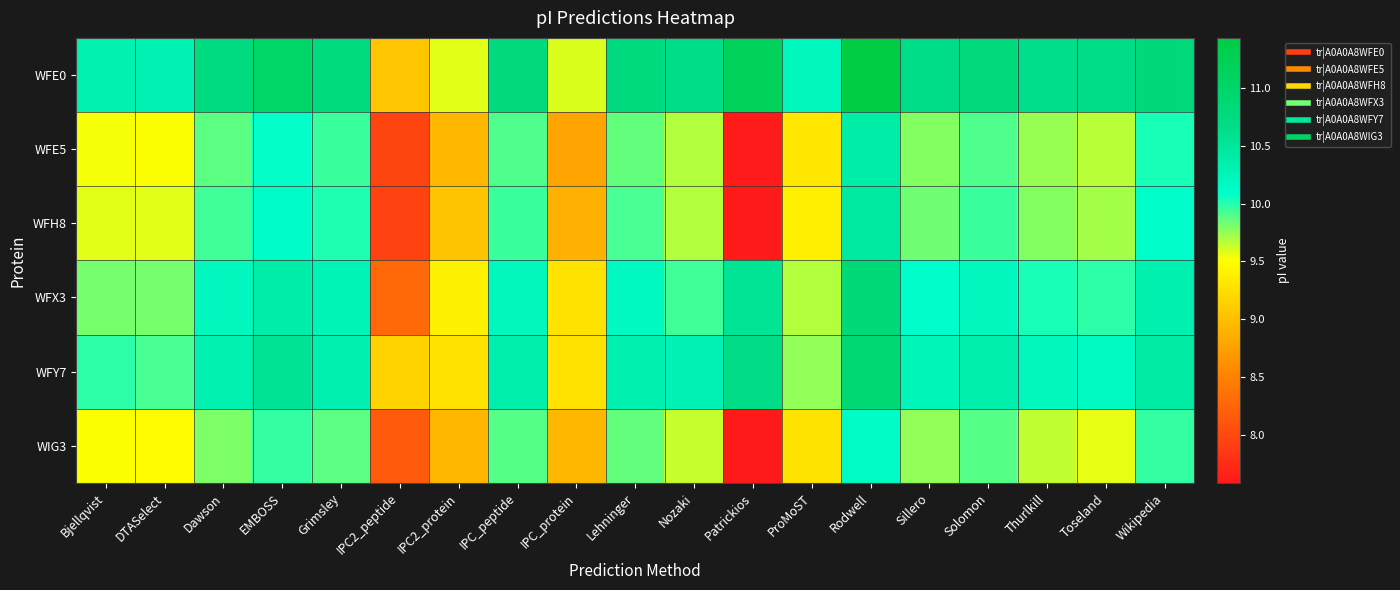

Reading left to right, extract all data points from this chart.

WFE0: Bjellqvist=10.3	DTASelect=10.3	Dawson=10.7	EMBOSS=11.0	Grimsley=10.7	IPC2_peptide=9.0	IPC2_protein=9.6	IPC_peptide=10.8	IPC_protein=9.6	Lehninger=10.8	Nozaki=10.6	Patrickios=11.2	ProMoST=10.2	Rodwell=11.4	Sillero=10.6	Solomon=10.8	Thurlkill=10.6	Toseland=10.7	Wikipedia=10.8
WFE5: Bjellqvist=9.5	DTASelect=9.5	Dawson=9.9	EMBOSS=10.1	Grimsley=10.0	IPC2_peptide=8.0	IPC2_protein=8.9	IPC_peptide=9.9	IPC_protein=8.8	Lehninger=9.9	Nozaki=9.7	Patrickios=7.6	ProMoST=9.3	Rodwell=10.4	Sillero=9.8	Solomon=9.9	Thurlkill=9.7	Toseland=9.7	Wikipedia=10.0
WFH8: Bjellqvist=9.6	DTASelect=9.6	Dawson=9.9	EMBOSS=10.1	Grimsley=10.0	IPC2_peptide=8.0	IPC2_protein=9.0	IPC_peptide=10.0	IPC_protein=8.9	Lehninger=9.9	Nozaki=9.7	Patrickios=7.6	ProMoST=9.4	Rodwell=10.5	Sillero=9.8	Solomon=10.0	Thurlkill=9.8	Toseland=9.7	Wikipedia=10.1
WFX3: Bjellqvist=9.8	DTASelect=9.8	Dawson=10.2	EMBOSS=10.4	Grimsley=10.3	IPC2_peptide=8.3	IPC2_protein=9.4	IPC_peptide=10.2	IPC_protein=9.3	Lehninger=10.2	Nozaki=9.9	Patrickios=10.5	ProMoST=9.7	Rodwell=10.8	Sillero=10.1	Solomon=10.2	Thurlkill=10.0	Toseland=10.0	Wikipedia=10.3
WFY7: Bjellqvist=10.0	DTASelect=9.9	Dawson=10.3	EMBOSS=10.6	Grimsley=10.3	IPC2_peptide=9.2	IPC2_protein=9.3	IPC_peptide=10.3	IPC_protein=9.3	Lehninger=10.3	Nozaki=10.3	Patrickios=10.7	ProMoST=9.8	Rodwell=10.9	Sillero=10.2	Solomon=10.3	Thurlkill=10.2	Toseland=10.2	Wikipedia=10.4
WIG3: Bjellqvist=9.5	DTASelect=9.5	Dawson=9.8	EMBOSS=10.0	Grimsley=9.9	IPC2_peptide=8.2	IPC2_protein=8.9	IPC_peptide=9.9	IPC_protein=8.9	Lehninger=9.9	Nozaki=9.6	Patrickios=7.6	ProMoST=9.3	Rodwell=10.1	Sillero=9.8	Solomon=9.9	Thurlkill=9.6	Toseland=9.6	Wikipedia=10.0